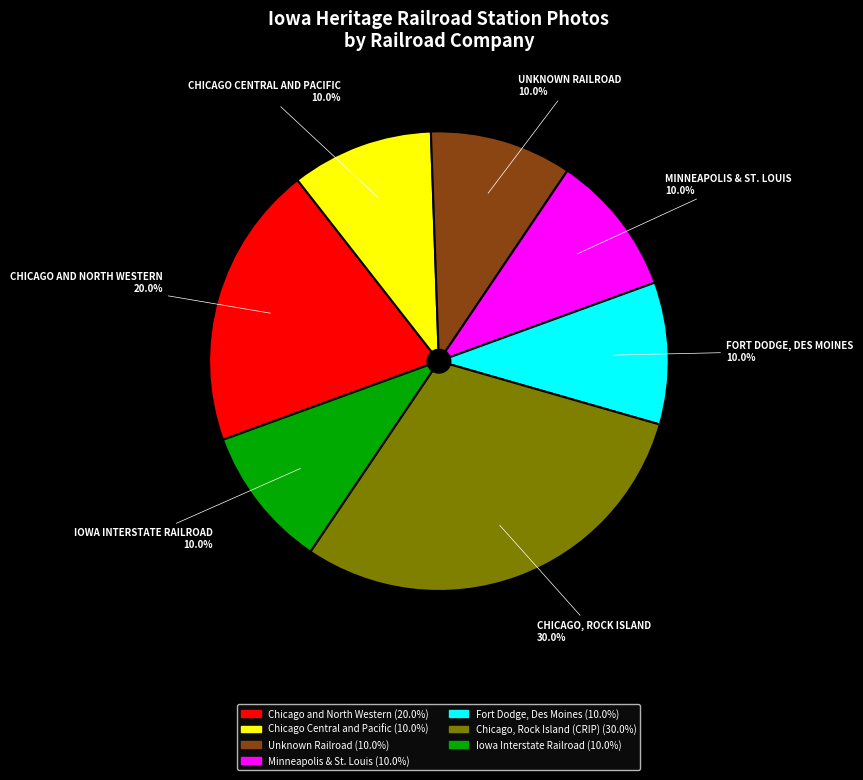

To the nearest percent, what is the difference between the largest and smallest slice percentages?

20%